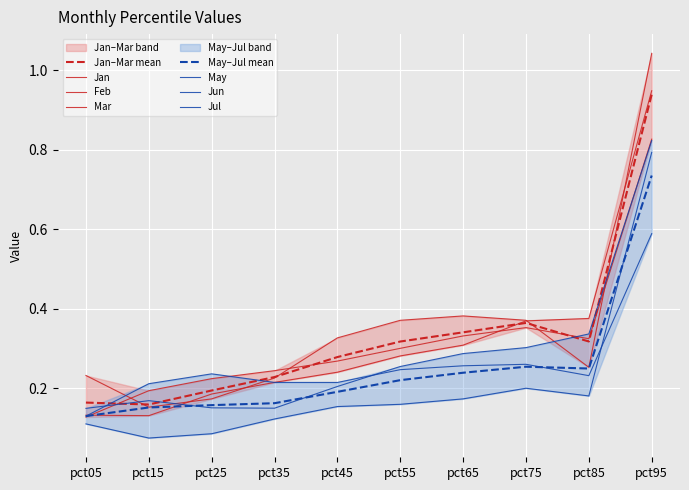

Reading left to right, what are all the values shown in this chart?

Jan: pct05=0.1	pct15=0.2	pct25=0.2	pct35=0.2	pct45=0.3	pct55=0.3	pct65=0.3	pct75=0.4	pct85=0.3	pct95=0.8
Feb: pct05=0.2	pct15=0.2	pct25=0.2	pct35=0.2	pct45=0.3	pct55=0.4	pct65=0.4	pct75=0.4	pct85=0.3	pct95=1.0
Mar: pct05=0.1	pct15=0.1	pct25=0.2	pct35=0.2	pct45=0.2	pct55=0.3	pct65=0.3	pct75=0.4	pct85=0.4	pct95=0.9
May: pct05=0.1	pct15=0.1	pct25=0.1	pct35=0.1	pct45=0.2	pct55=0.2	pct65=0.2	pct75=0.2	pct85=0.2	pct95=0.8
Jun: pct05=0.1	pct15=0.2	pct25=0.2	pct35=0.1	pct45=0.2	pct55=0.3	pct65=0.3	pct75=0.3	pct85=0.3	pct95=0.8
Jul: pct05=0.1	pct15=0.2	pct25=0.2	pct35=0.2	pct45=0.2	pct55=0.2	pct65=0.3	pct75=0.3	pct85=0.2	pct95=0.6